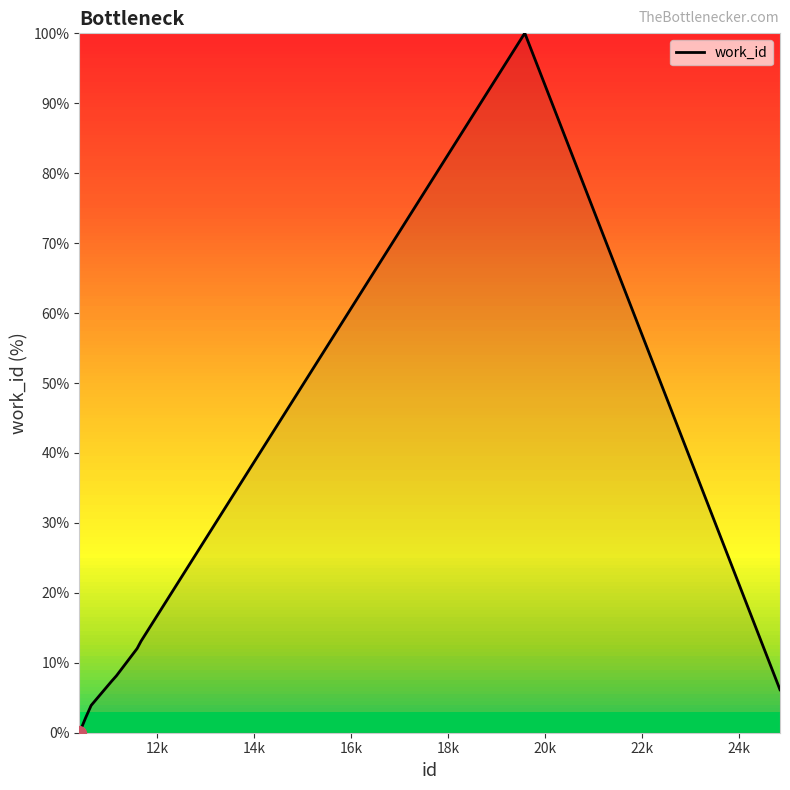

How many positive values are there?

9